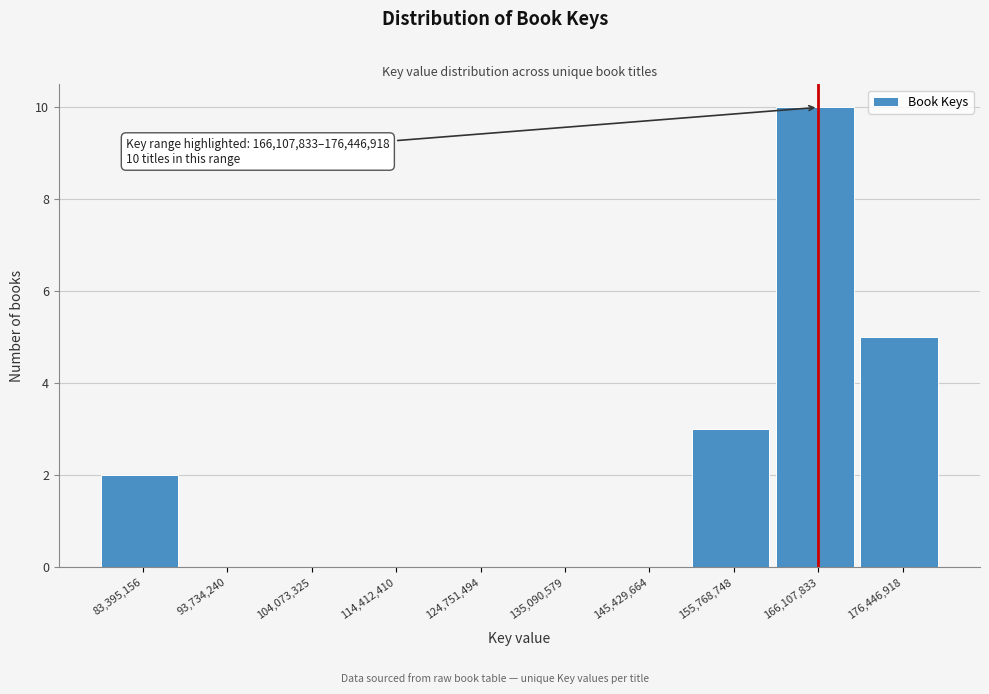

Reading right to left, transcribe all the data shown in this chart.

176,446,918=5	166,107,833=10	155,768,748=3	145,429,664=0	135,090,579=0	124,751,494=0	114,412,410=0	104,073,325=0	93,734,240=0	83,395,156=2